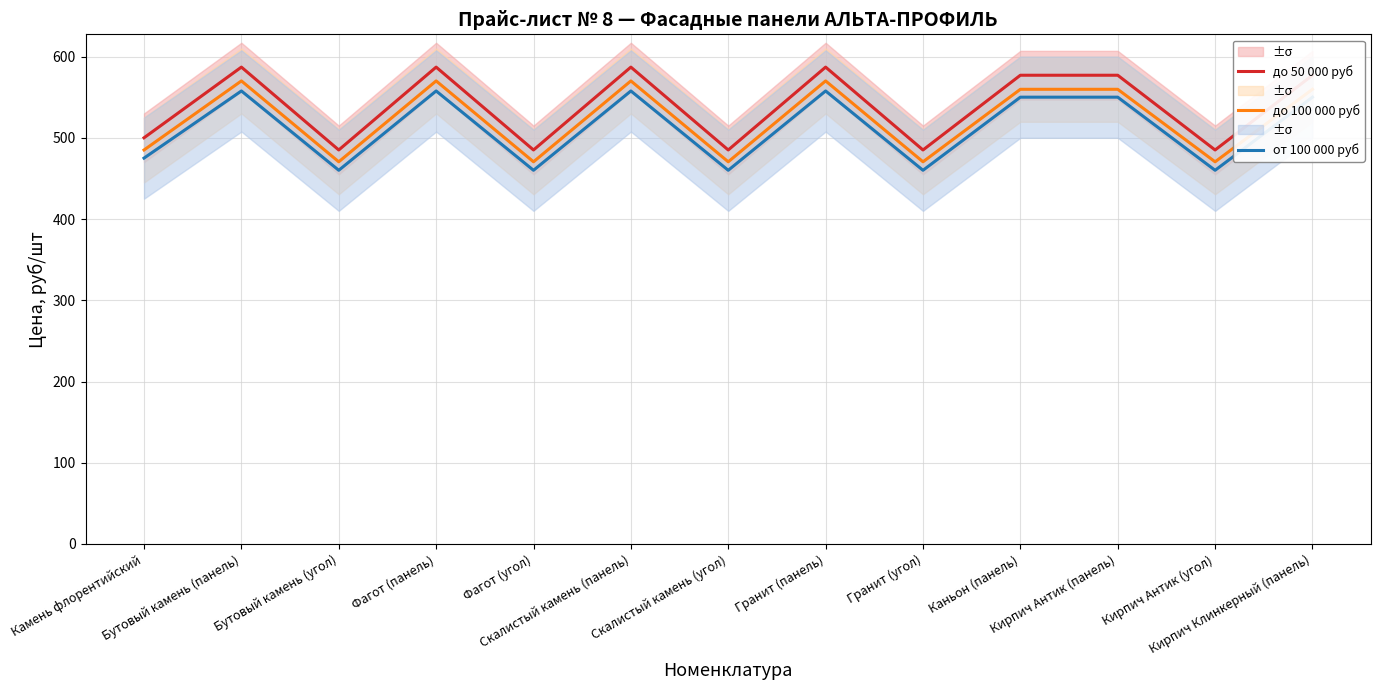

What is the minimum value for от 100 000 руб?

460.0